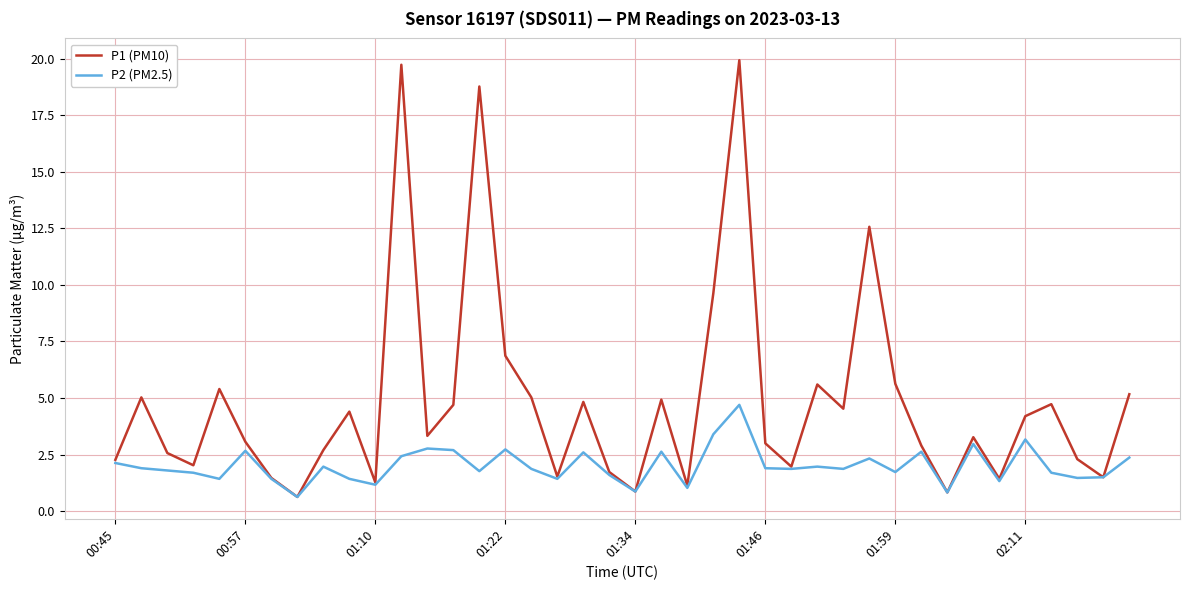

What is the minimum value for P1 (PM10)?

0.6